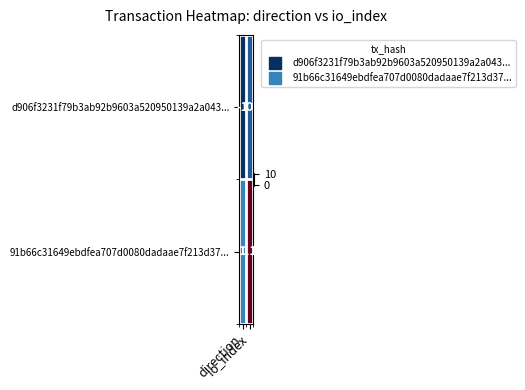

Rank the series by their average value, from highest to lowest.

91b66c31649ebdfea707d0080dadaae7f213d37..., d906f3231f79b3ab92b9603a520950139a2a043...